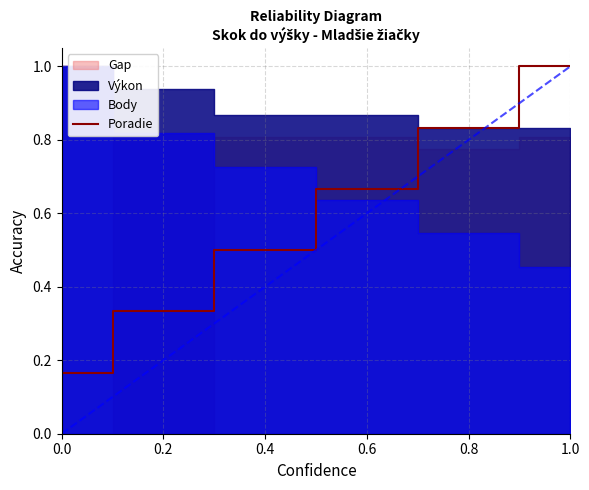

List the labels in order of value, largest first.

1.0, 0.8, 0.6, 0.4, 0.2, 0.0